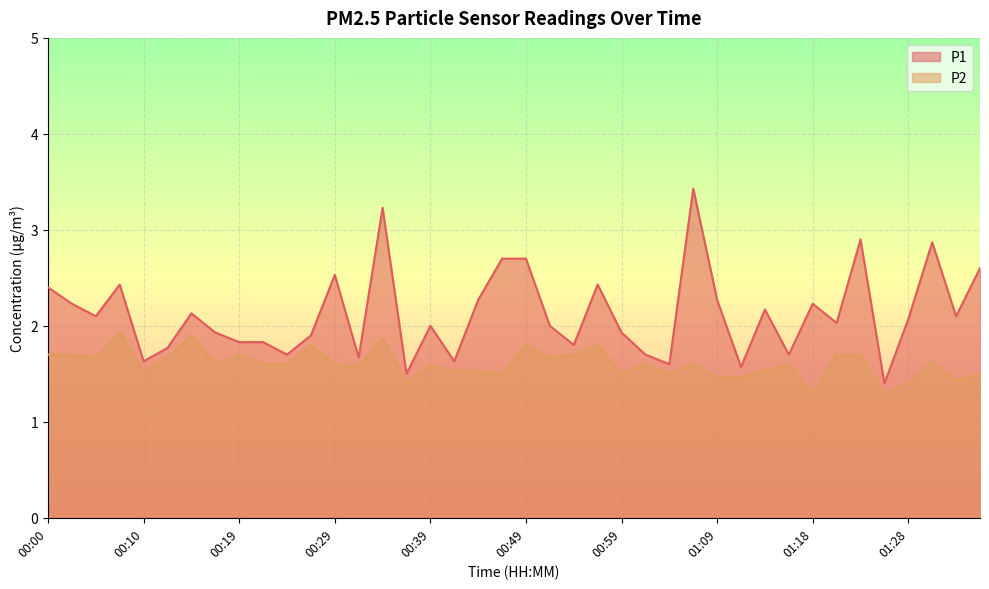

At which label does P1 first exceed 2?

00:00